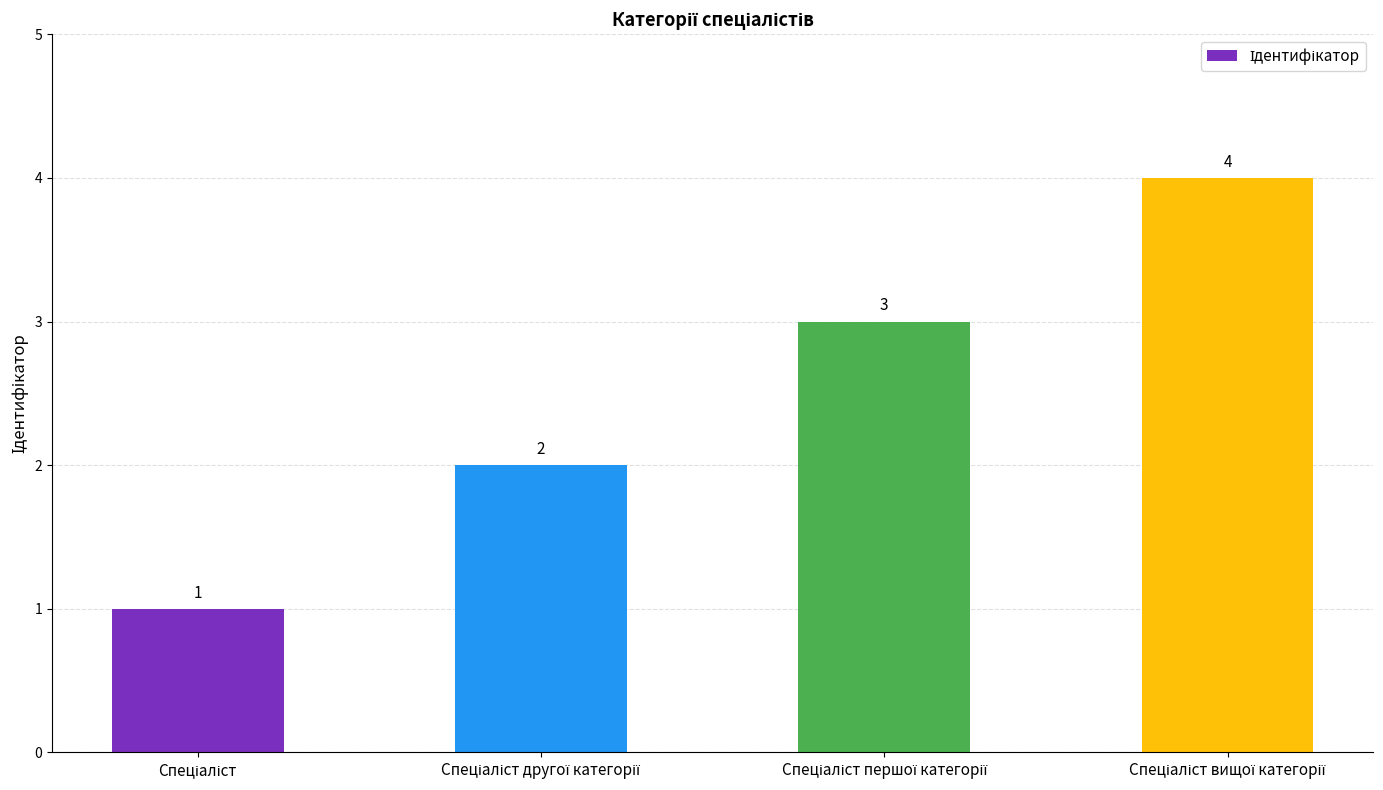

Count the values in the range 2 to 4.

3